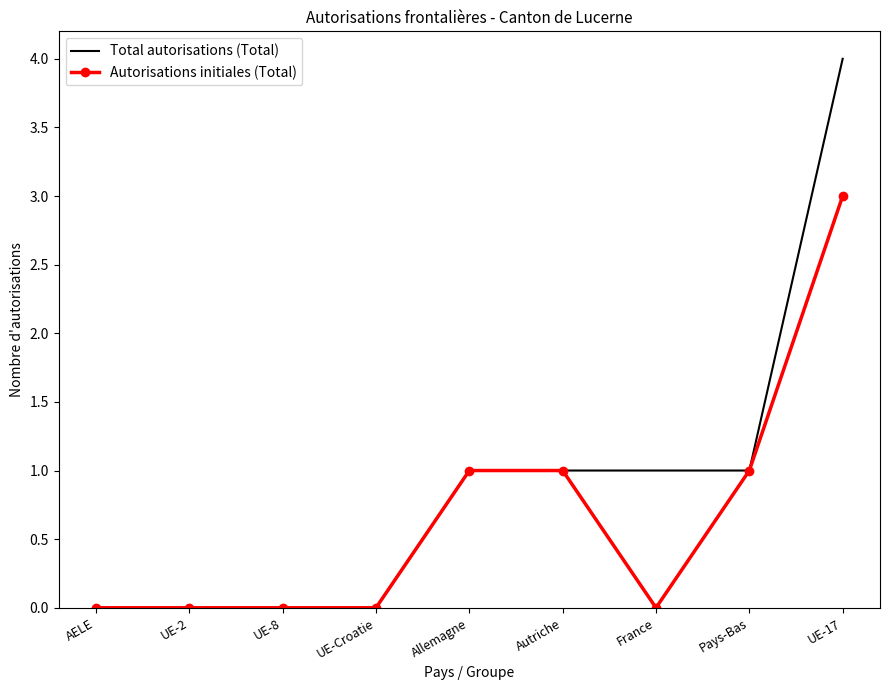

What is the maximum value shown in the chart?

4